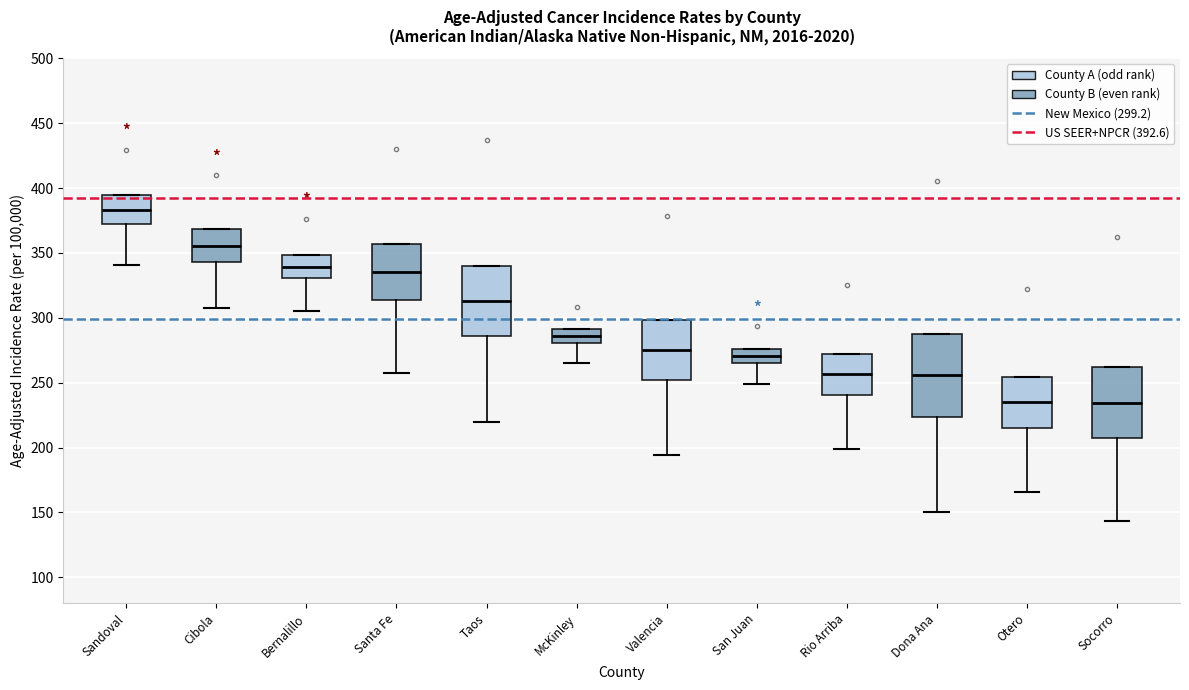

Reading left to right, transcribe this box plot: for each box, give where its median line is, the range the box spans, and where its two whiskers end, as read against the y-axis. The values are not printed on the chart, so give them approximately, as read against the axis.

Sandoval: median 385, box 370 to 395, whiskers 340 to 395
Cibola: median 355, box 345 to 370, whiskers 305 to 370
Bernalillo: median 340, box 330 to 350, whiskers 305 to 350
Santa Fe: median 335, box 315 to 355, whiskers 255 to 355
Taos: median 315, box 285 to 340, whiskers 220 to 340
McKinley: median 285, box 280 to 290, whiskers 265 to 290
Valencia: median 275, box 250 to 300, whiskers 195 to 300
San Juan: median 270, box 265 to 275, whiskers 250 to 275
Rio Arriba: median 255, box 240 to 275, whiskers 200 to 275
Dona Ana: median 255, box 225 to 290, whiskers 150 to 290
Otero: median 235, box 215 to 255, whiskers 165 to 255
Socorro: median 235, box 205 to 260, whiskers 145 to 260